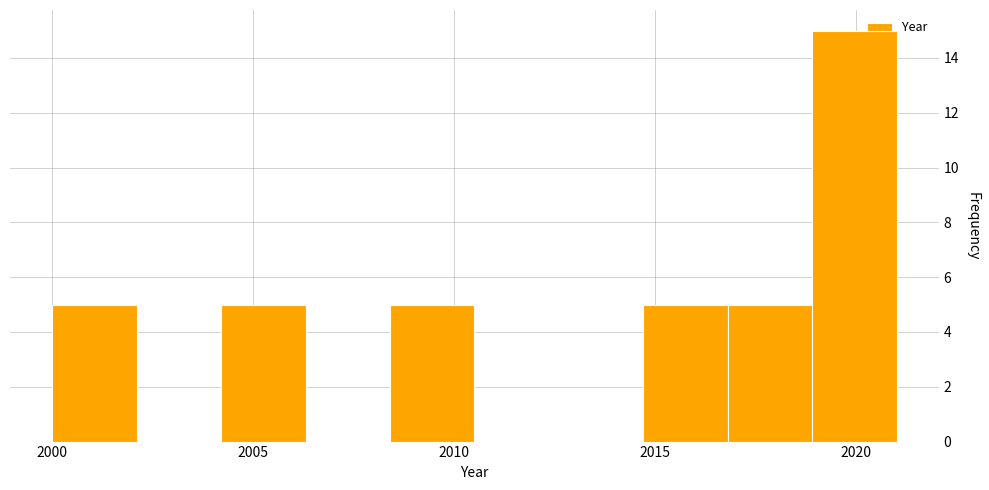

Reading left to right, transcribe this chart: for each bar, give the range it covers on the x-axis and its height. Neither the bar edges nor the heights are printed on the chart, so give them approximately, as read against the axes.

2000.0 to 2002.1: 5
2002.1 to 2004.2: 0
2004.2 to 2006.3: 5
2006.3 to 2008.4: 0
2008.4 to 2010.5: 5
2010.5 to 2012.6: 0
2012.6 to 2014.7: 0
2014.7 to 2016.8: 5
2016.8 to 2018.9: 5
2018.9 to 2021.0: 15